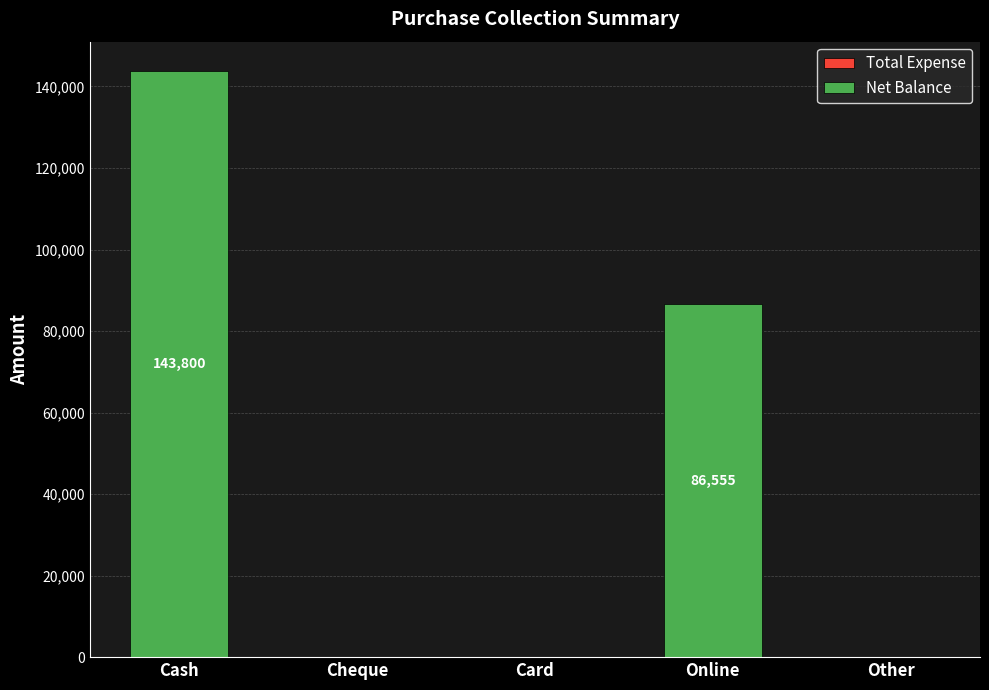

Reading right to left, extract all data points from this chart.

Other=0	Online=86555	Card=0	Cheque=0	Cash=143800